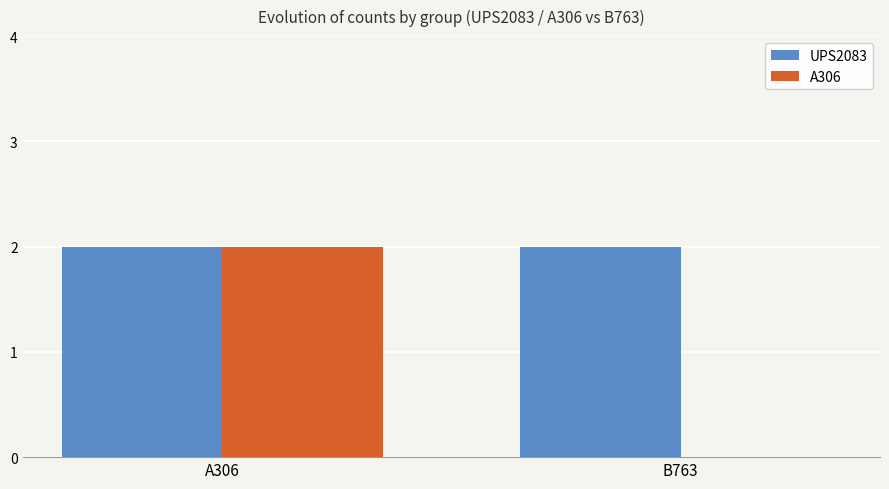

Reading right to left, list all the values displayed in this chart.

UPS2083: B763=2	A306=2
A306: B763=0	A306=2